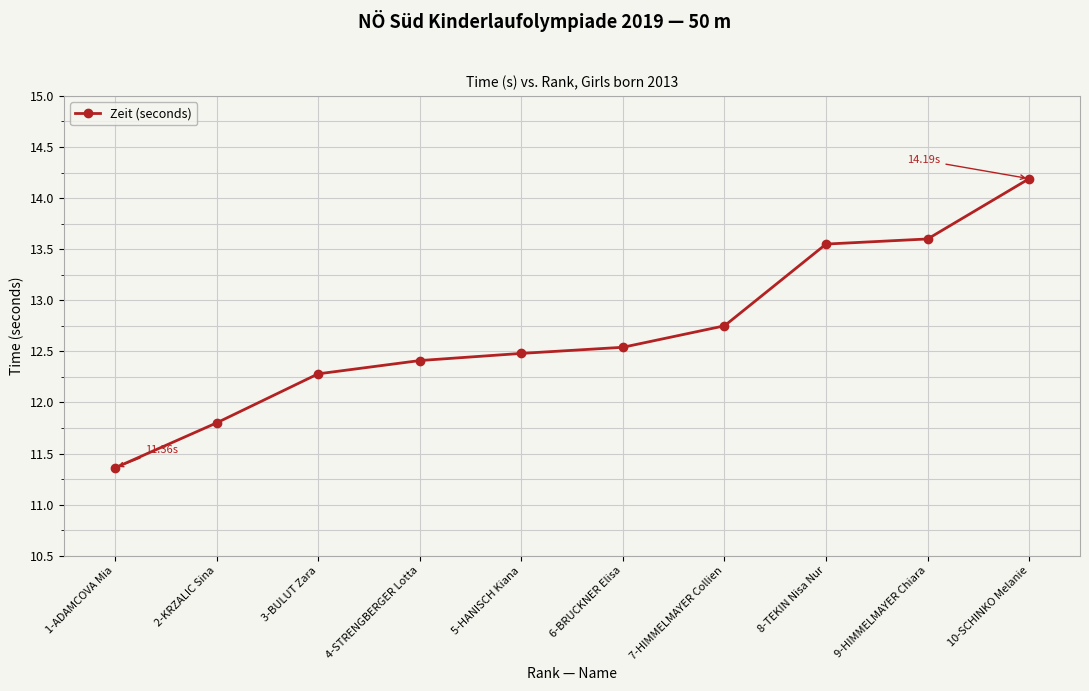

Rank the categories by value from lowest to highest.

1-ADAMCOVA Mia, 2-KRZALIC Sina, 3-BULUT Zara, 4-STRENGBERGER Lotta, 5-HANISCH Kiana, 6-BRUCKNER Elisa, 7-HIMMELMAYER Collien, 8-TEKIN Nisa Nur, 9-HIMMELMAYER Chiara, 10-SCHINKO Melanie